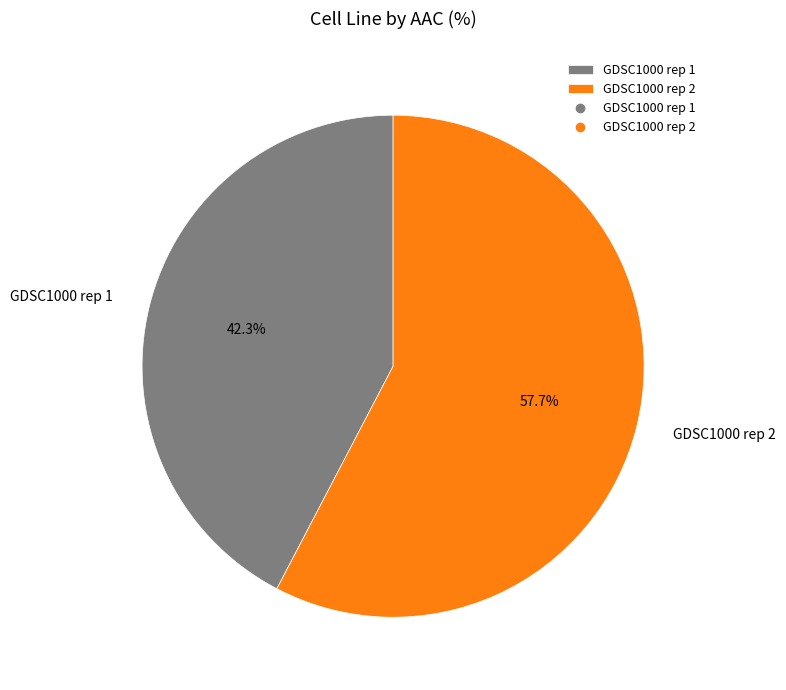

What portion of the pie excludes GDSC1000 rep 1?

57.7%